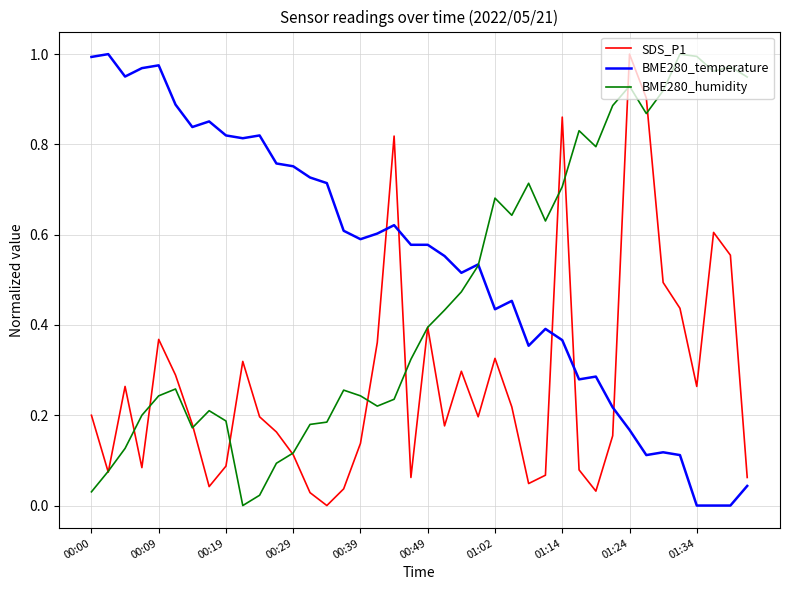

List the series in order of their overall mean, lowest first.

SDS_P1, BME280_humidity, BME280_temperature